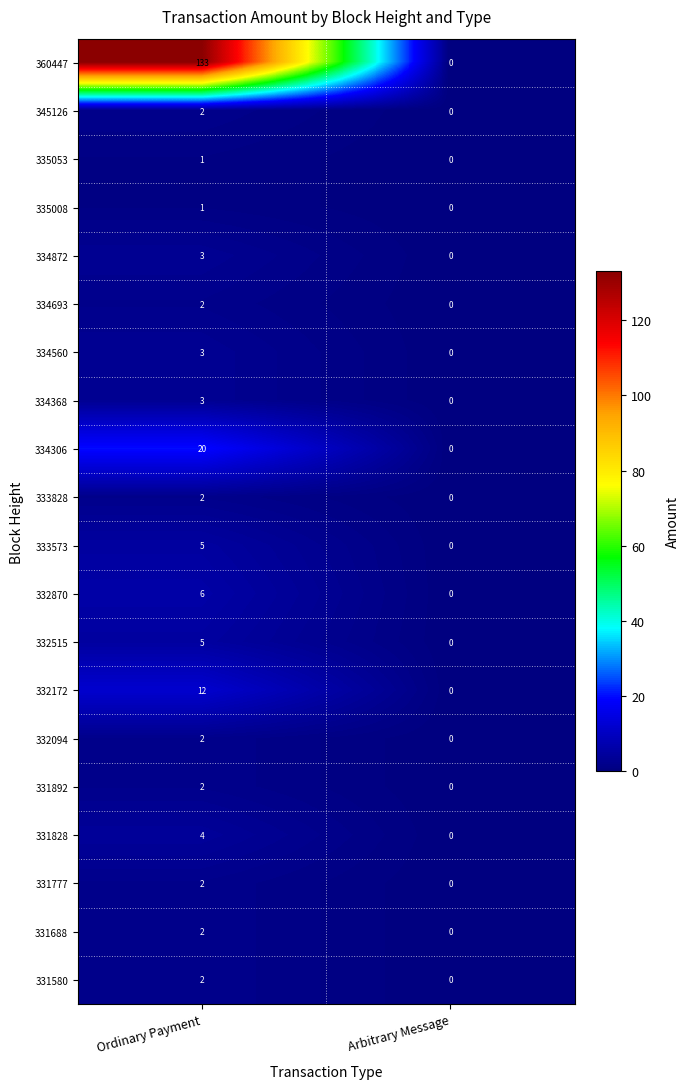

At how many categories does at least one series exceed 79?

1